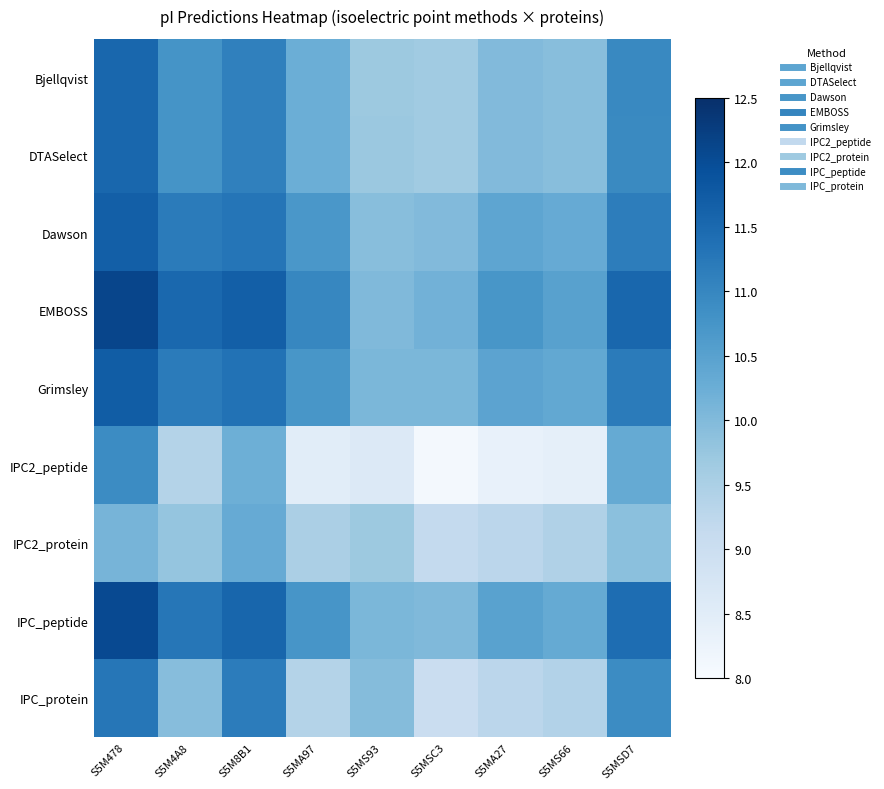

What is the maximum value shown in the chart?

12.1